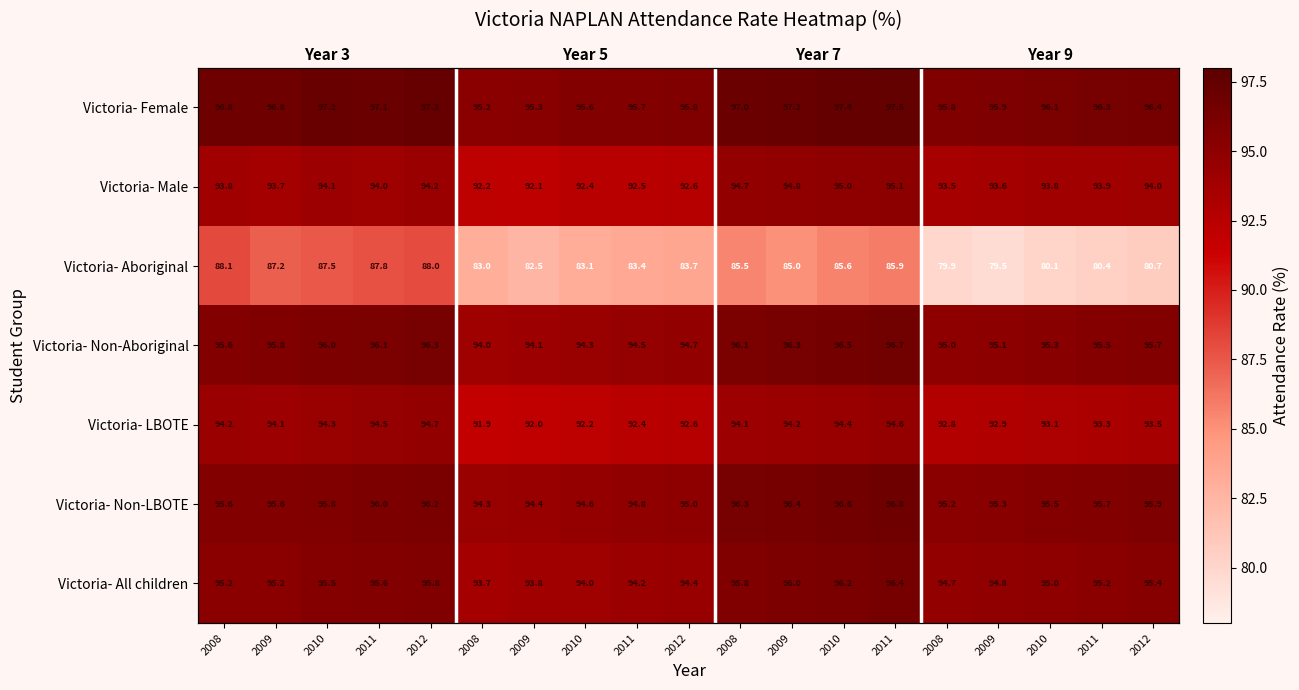

What is the sum of all Victoria- Non-Aboriginal values?

1813.6